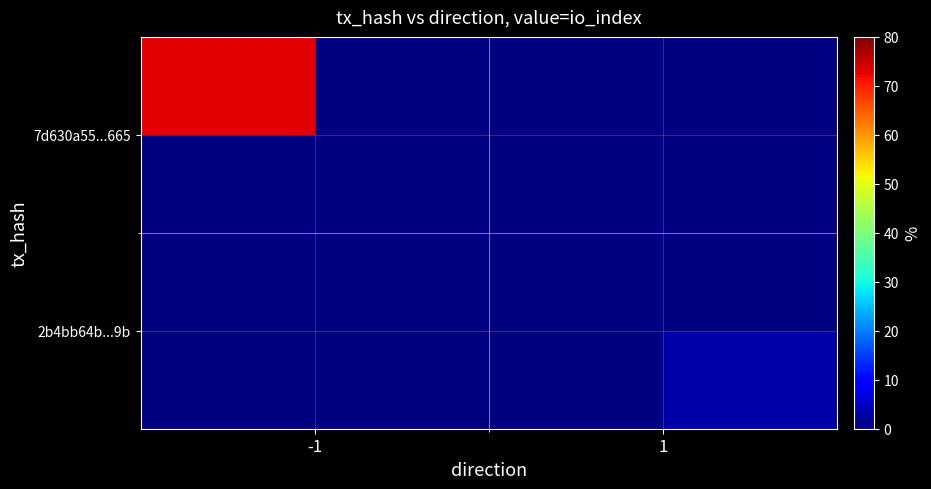

What value does the 2b4bb64b...9b series have at 1?

3.0